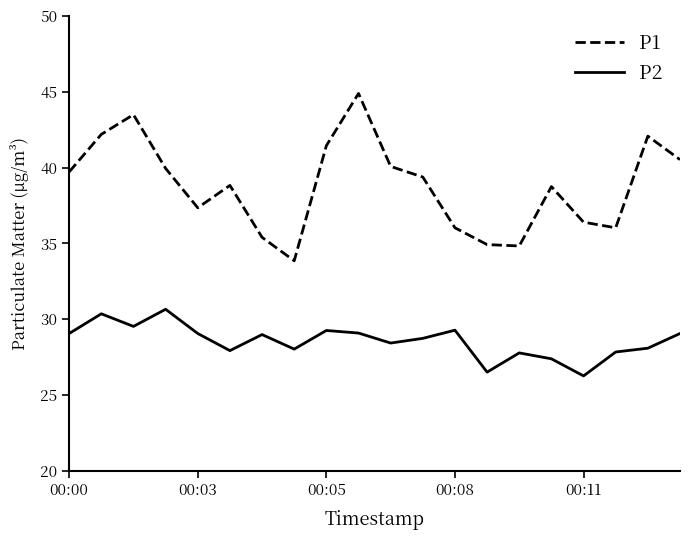

In P1, how many points are lower than both neighbors (excluding endpoints)?

4